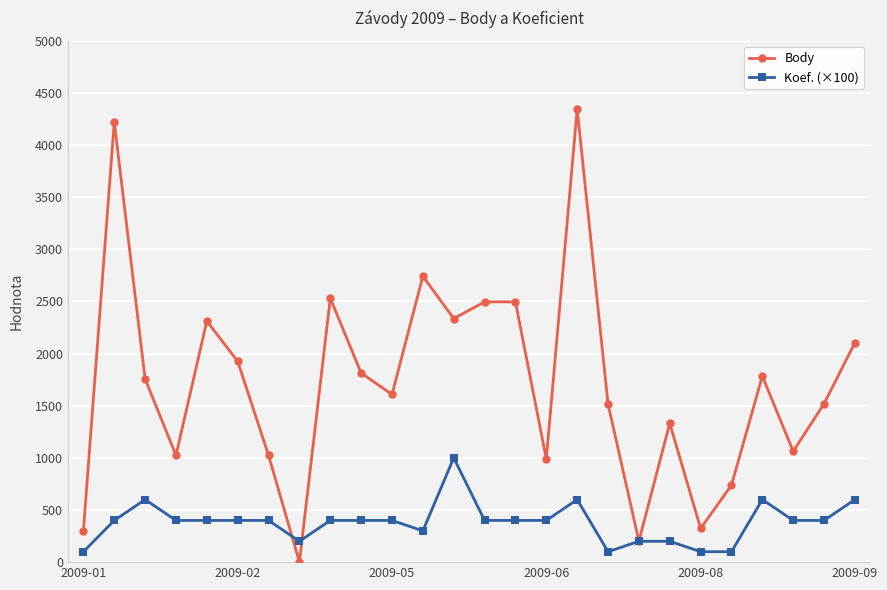

What is the difference between the maximum and minimum values in the Koef. (×100) series?

900